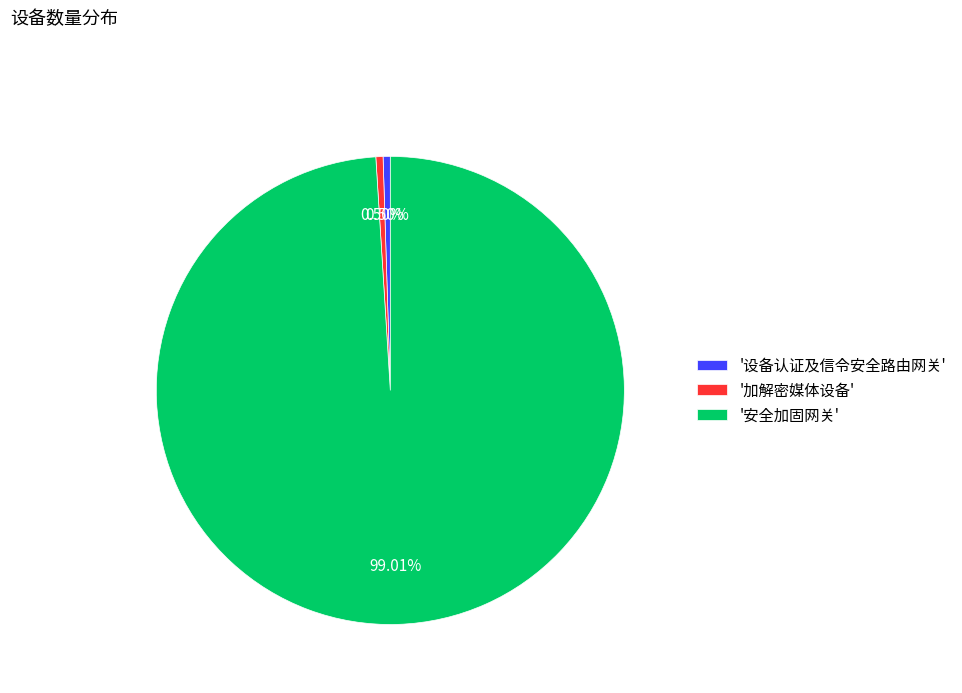

Which category accounts for the majority?

'安全加固网关'